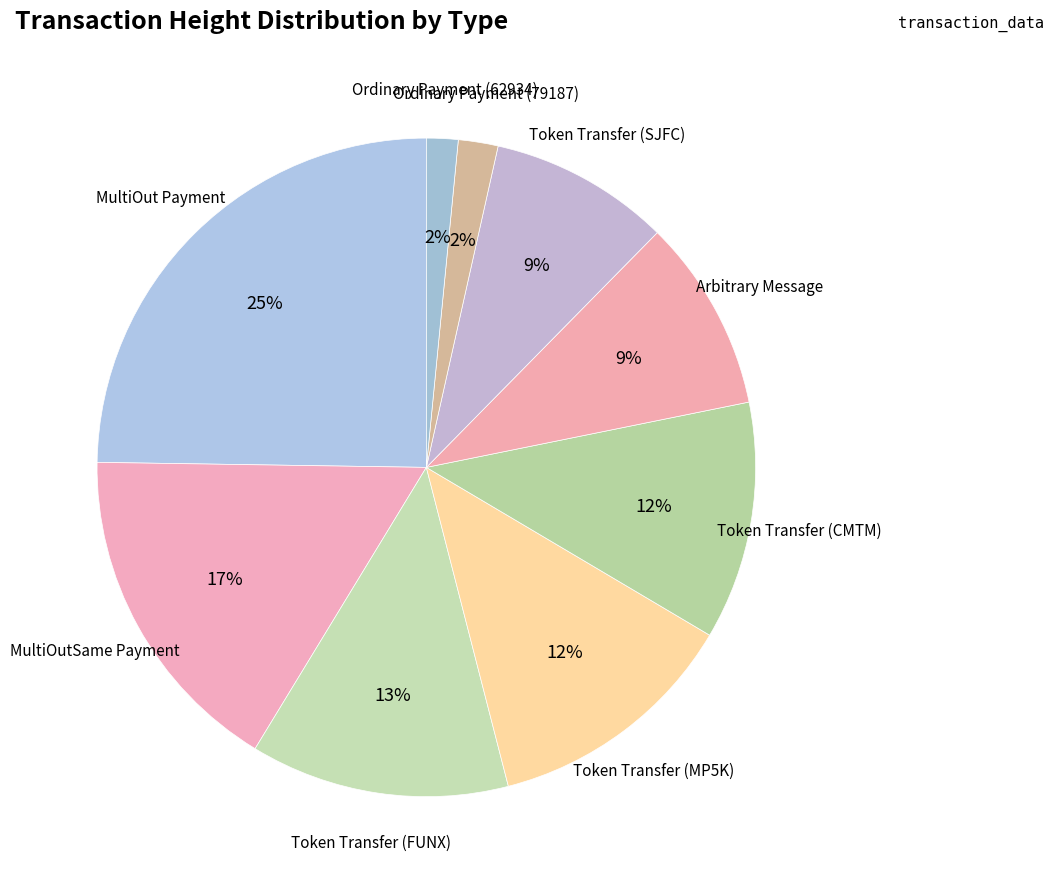

Is the sum of Ordinary Payment (62934) and MultiOut Payment greater than half?

No